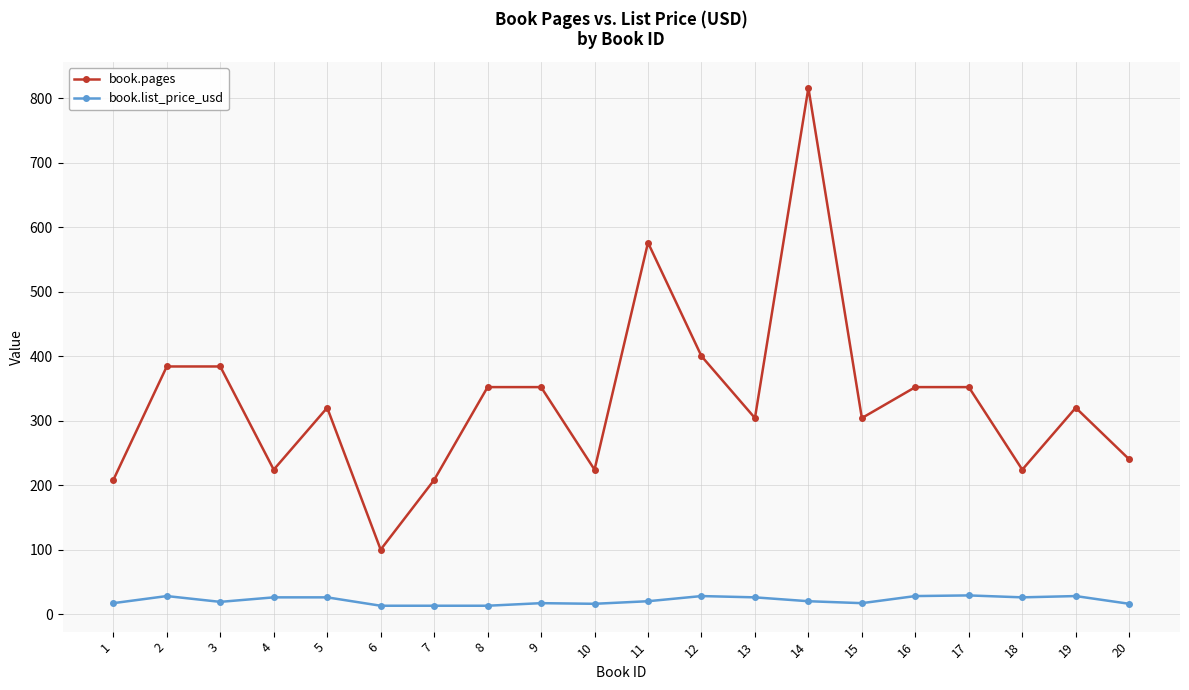

Does the chart display data point markers on the line(s)?

Yes